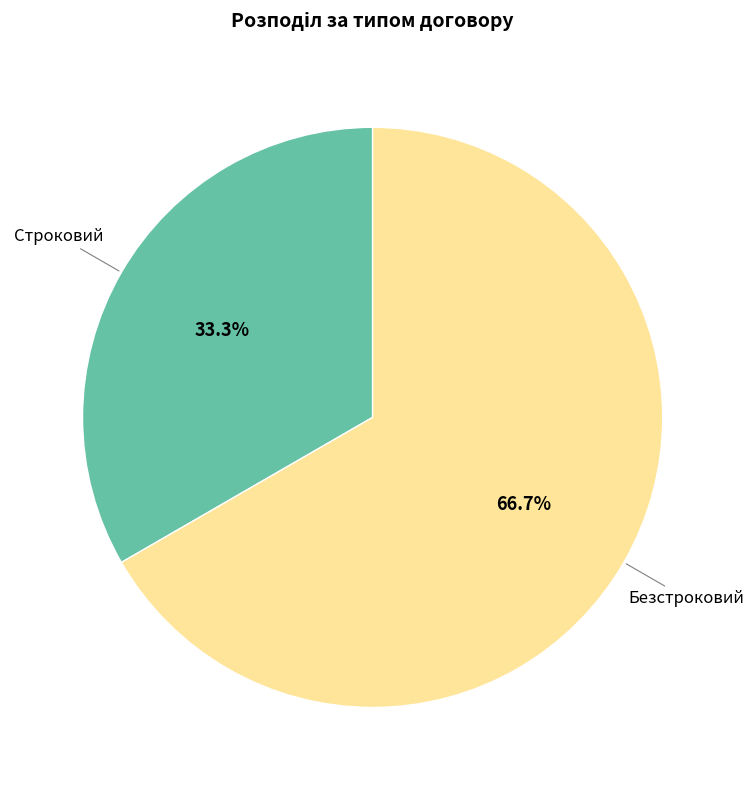

Does any single category account for the majority?

Yes